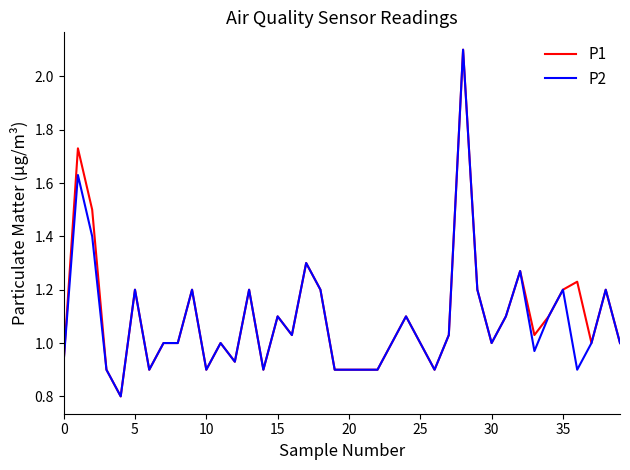

What is the minimum value for P1?

0.8